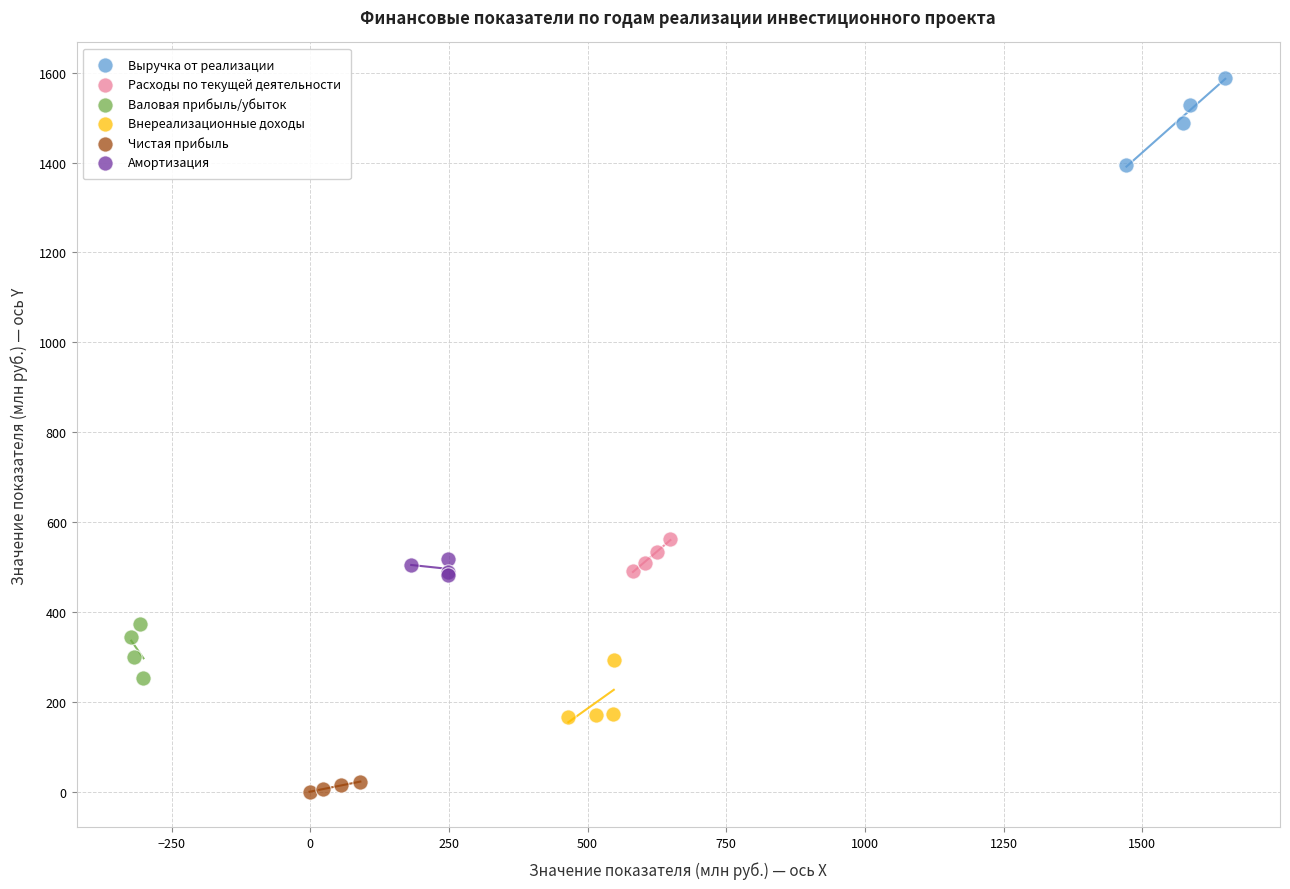

Which series reaches the maximum Y coordinate?

Выручка от реализации